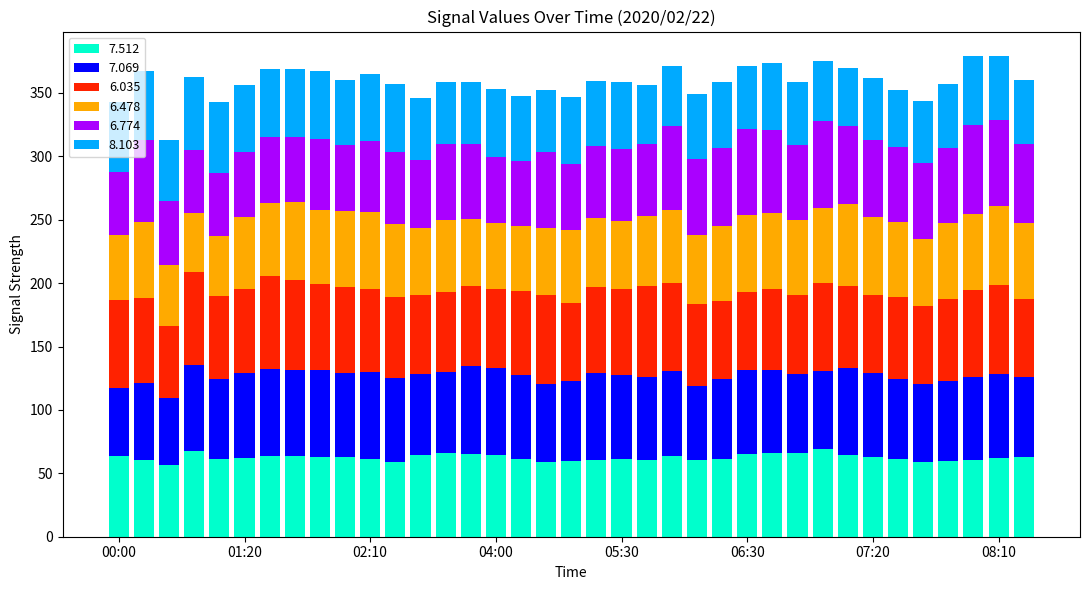

What is the maximum value for 7.512?

68.9